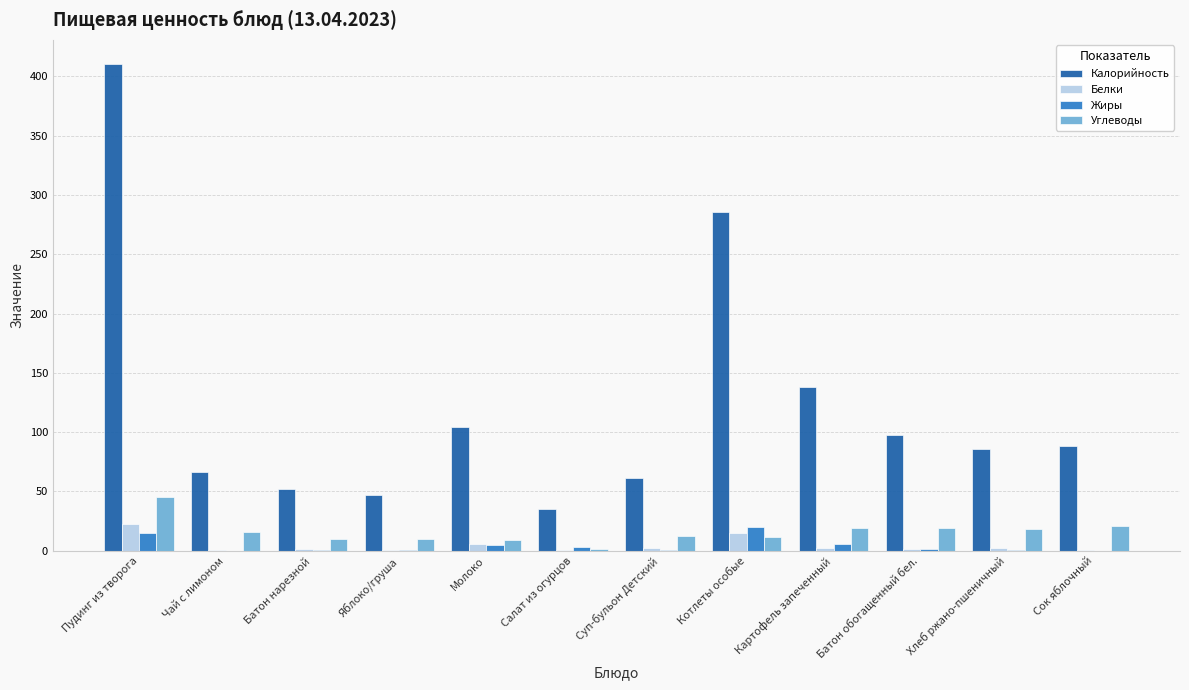

Where is Калорийность nearest to the value 222?

Котлеты особые